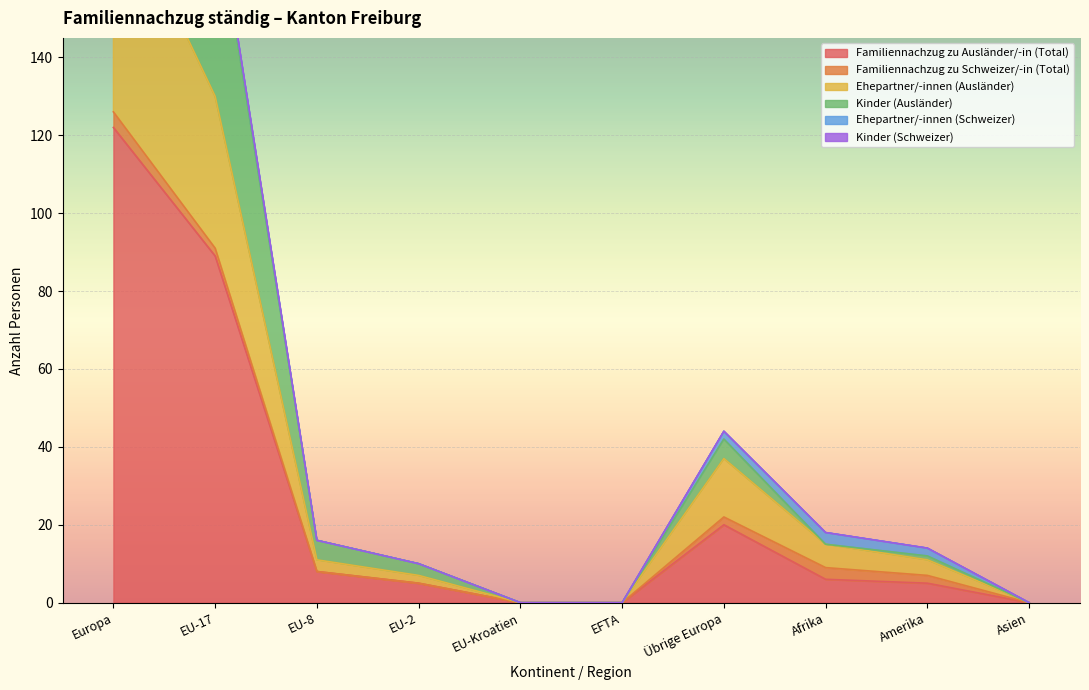

True or false: Kinder (Ausländer) and Familiennachzug zu Ausländer/-in (Total) intersect in this chart.

False